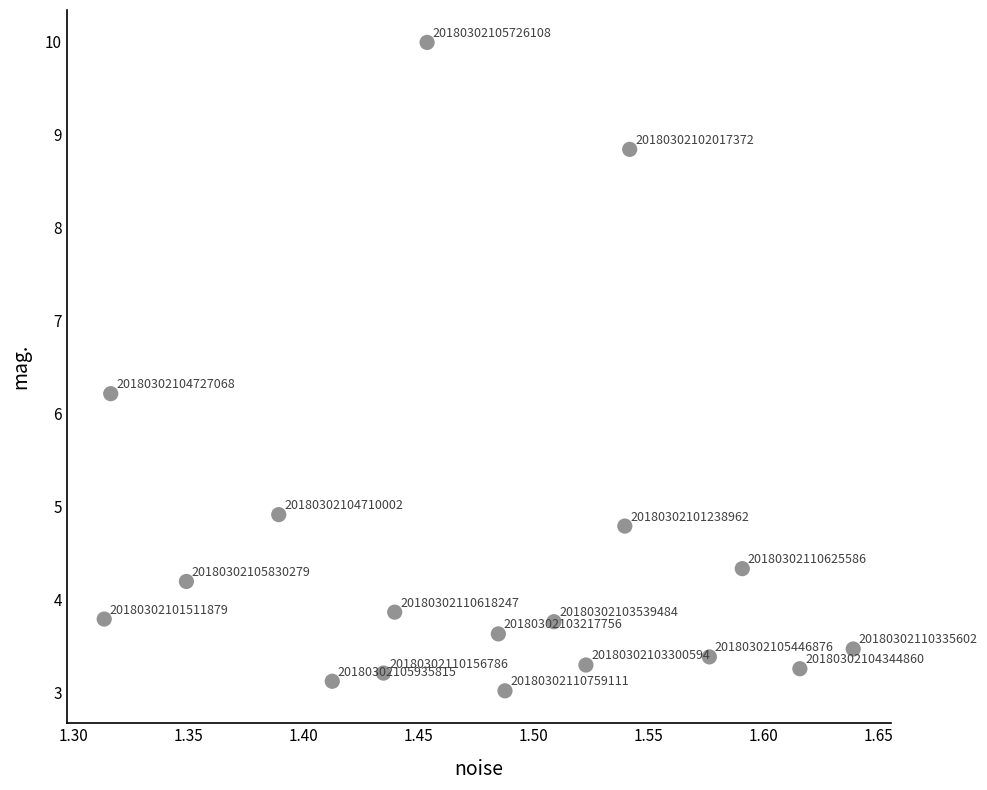

What is the range of Y values (max minus min)?

7.0